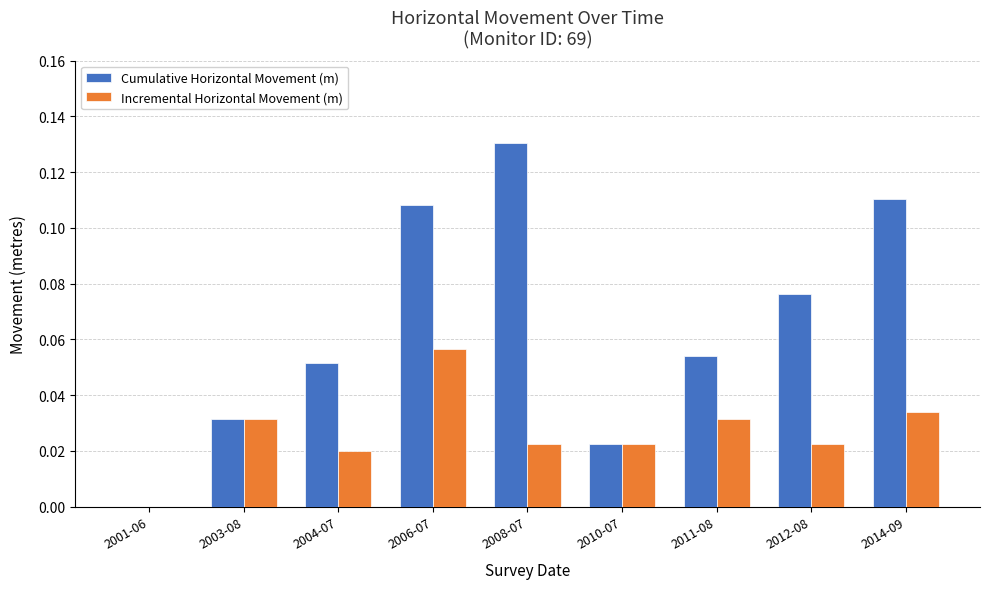

The Incremental Horizontal Movement (m) series shows 0.0 at 2004-07. True or false?

True